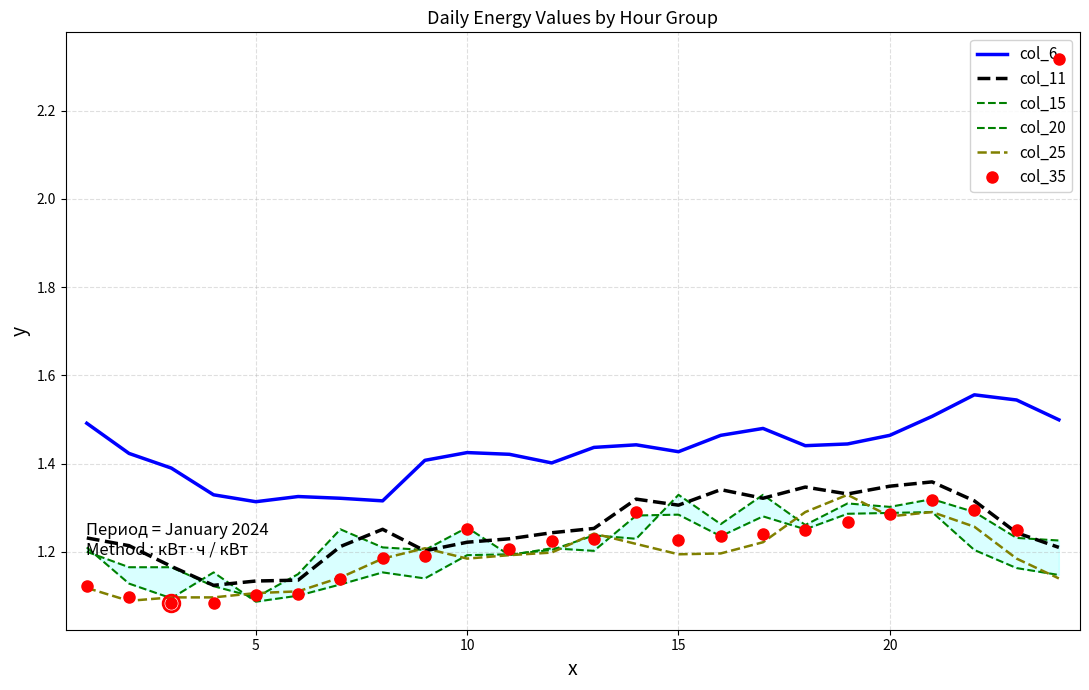

How many lines are shown in the chart?

6